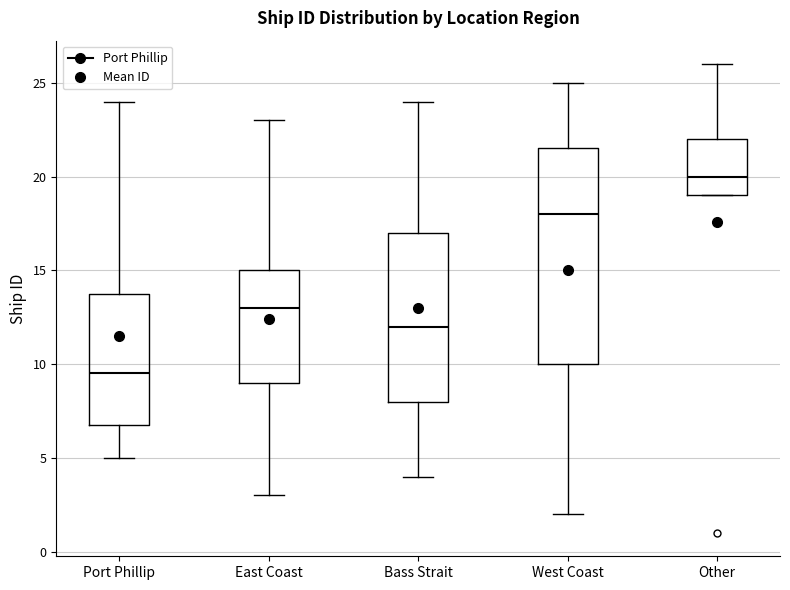

Which box's median line is the lowest?

Port Phillip